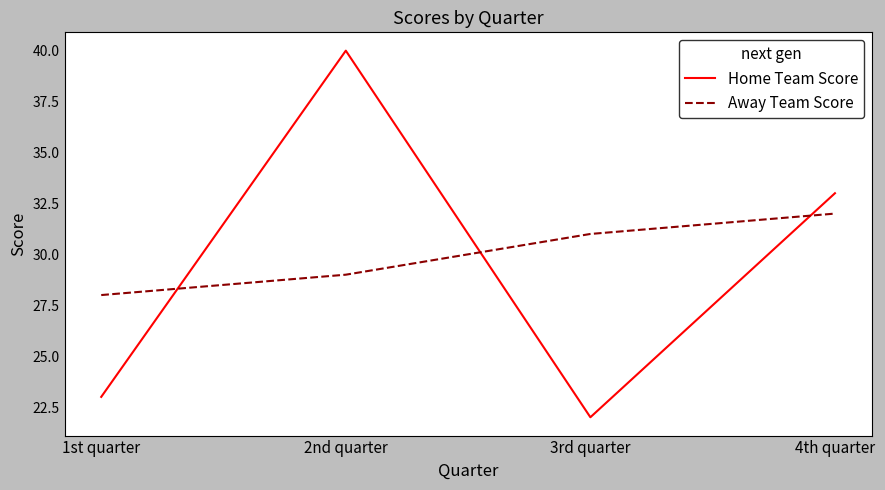

Which series ends up on top after the final intersection of Home Team Score and Away Team Score?

Home Team Score